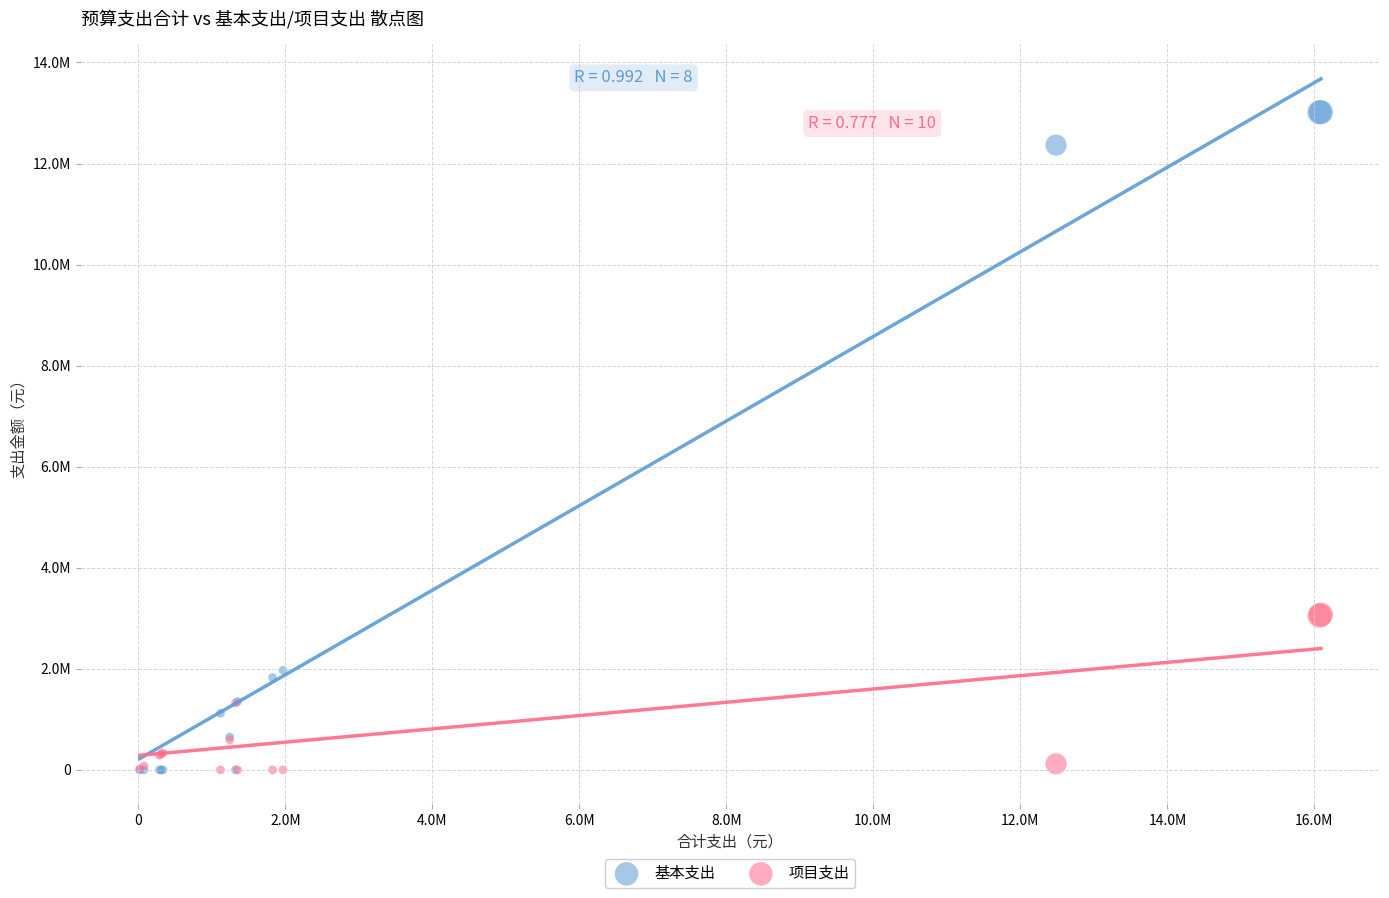

Which series has the largest Y range (max minus min)?

基本支出